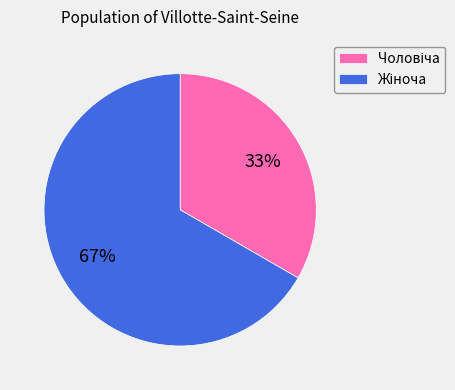

Is there a majority slice in this chart?

Yes